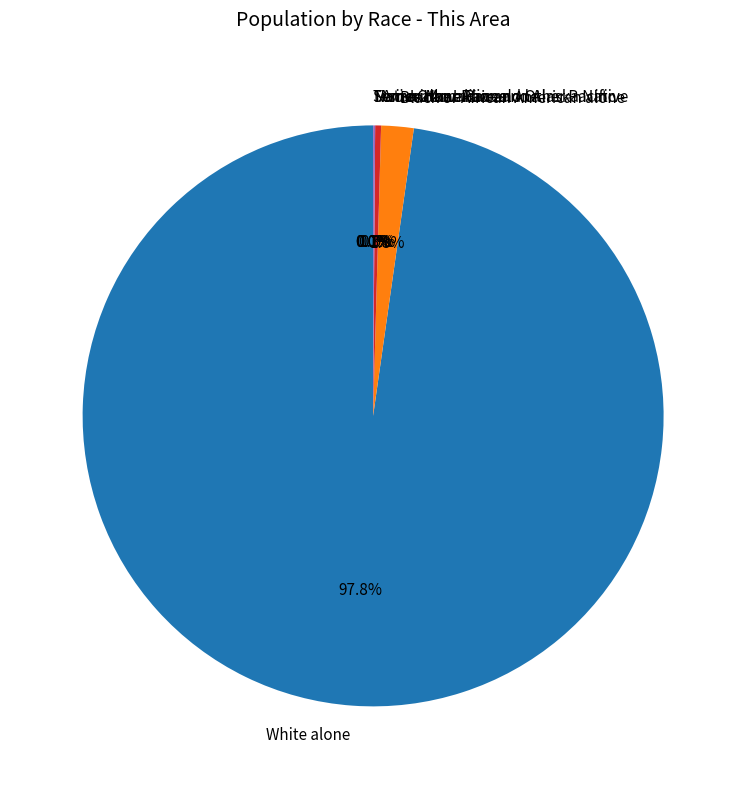

Which slice is the largest?

White alone